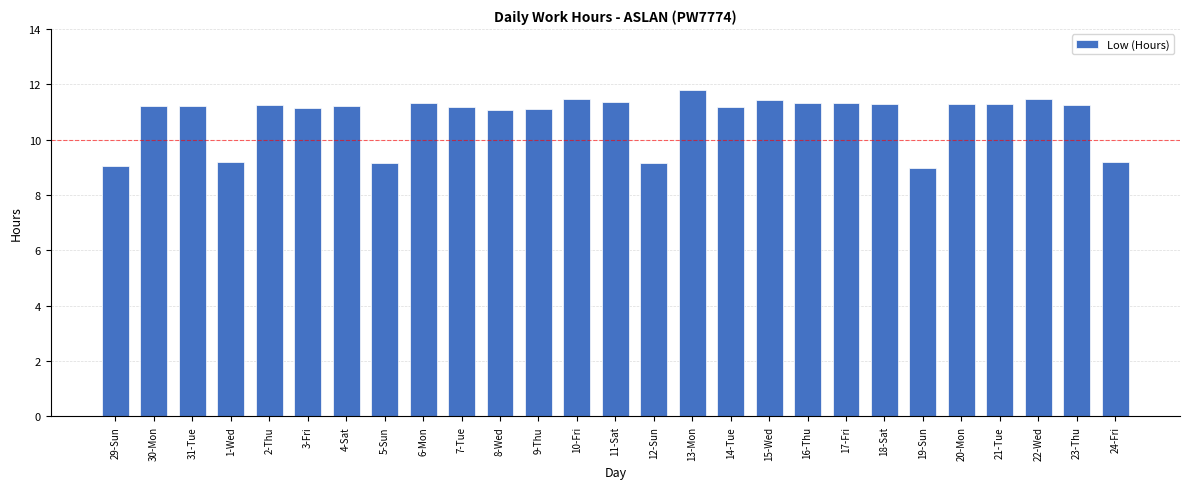

What is the approximate value at 24-Fri?

9.2